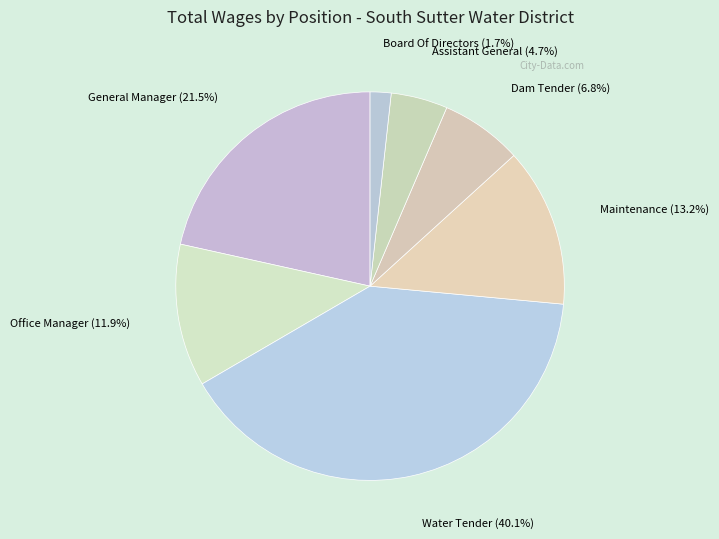

How many segments does this pie chart have?

7